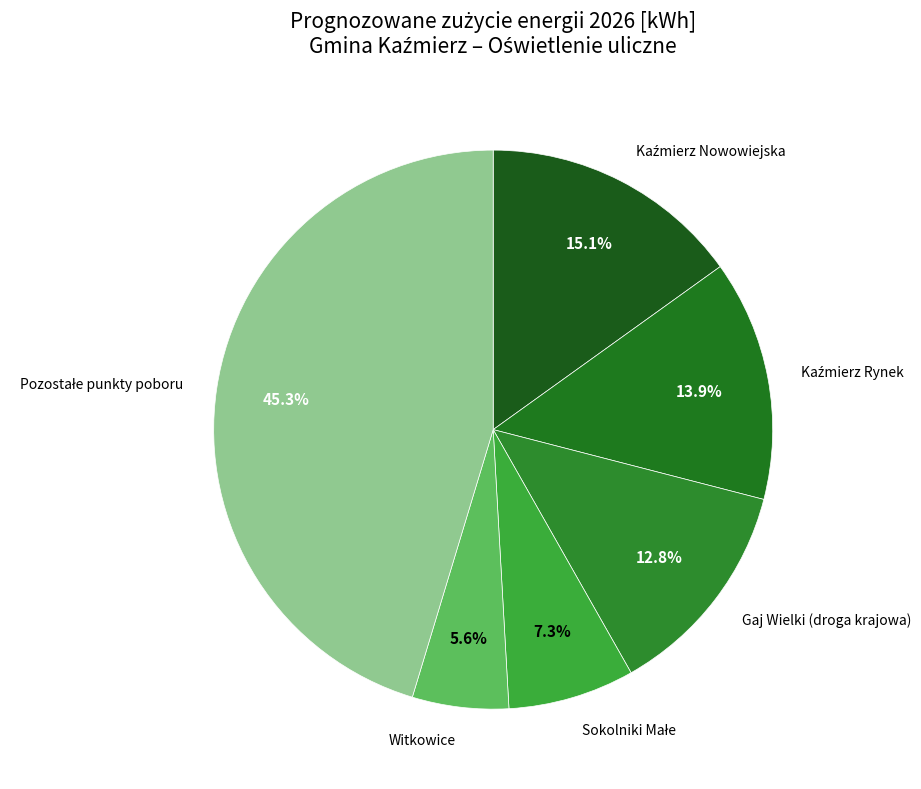

Do Witkowice and Gaj Wielki (droga krajowa) together represent more than half of the pie?

No